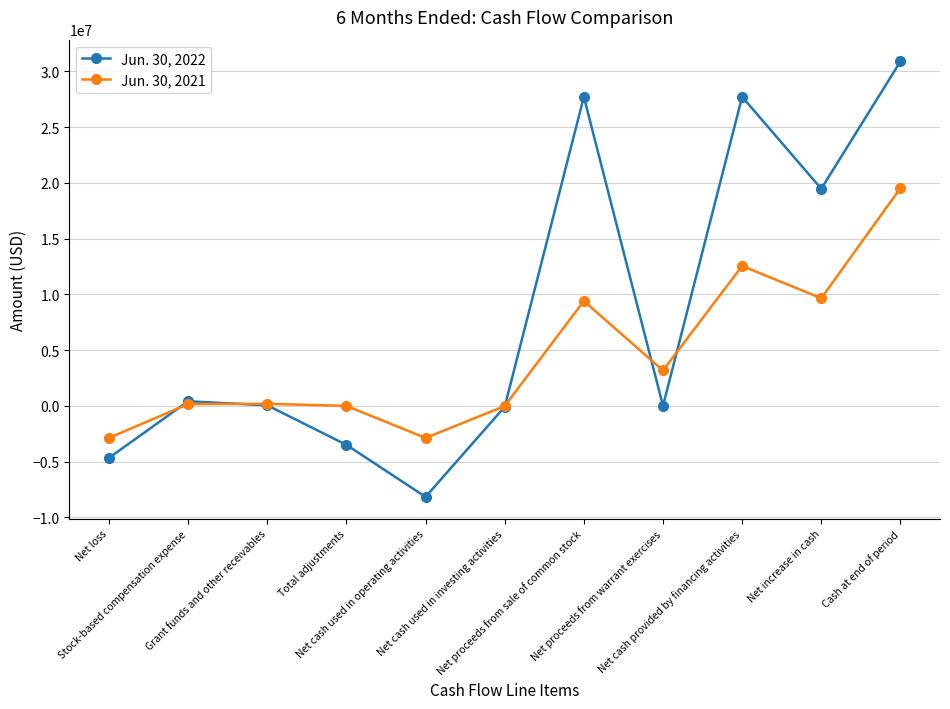

List the series in order of their overall mean, highest first.

Jun. 30, 2022, Jun. 30, 2021